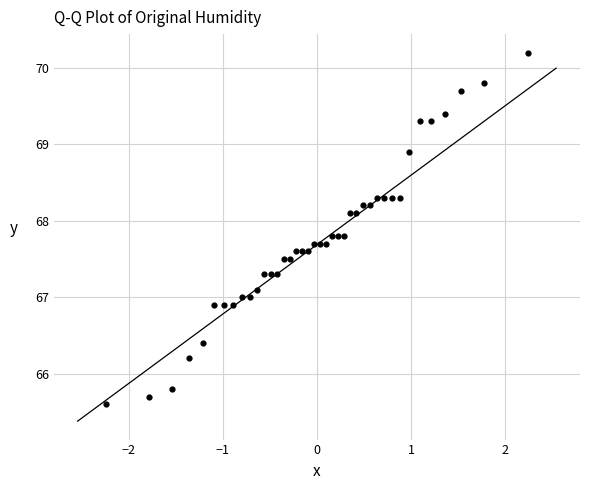

What is the range of Y values (max minus min)?

4.6